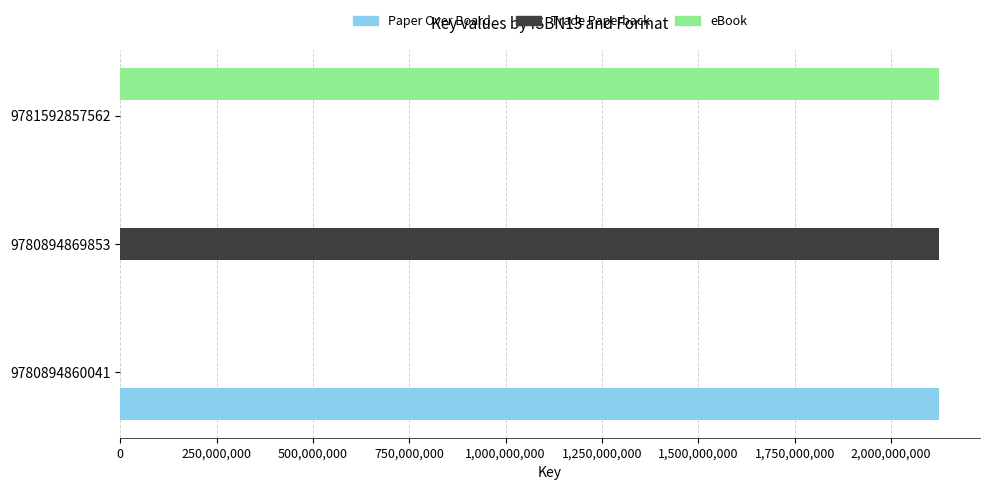

What is the total value across all series at 9781592857562?

2124651283